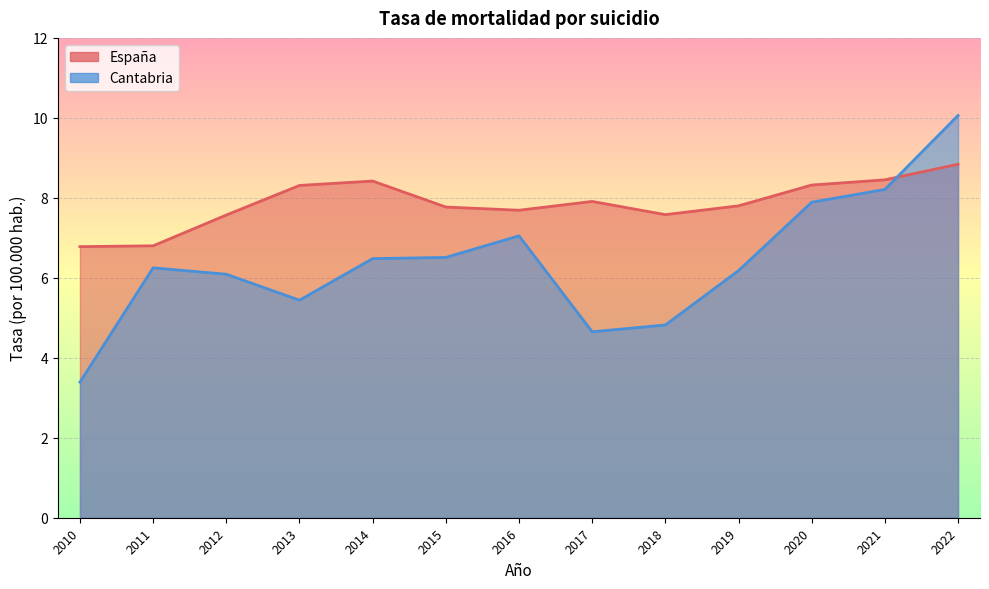

Reading left to right, list all the values displayed in this chart.

España: 2010=6.8	2011=6.8	2012=7.6	2013=8.3	2014=8.4	2015=7.8	2016=7.7	2017=7.9	2018=7.6	2019=7.8	2020=8.3	2021=8.4	2022=8.8
Cantabria: 2010=3.4	2011=6.2	2012=6.1	2013=5.4	2014=6.5	2015=6.5	2016=7.0	2017=4.7	2018=4.8	2019=6.2	2020=7.9	2021=8.2	2022=10.1